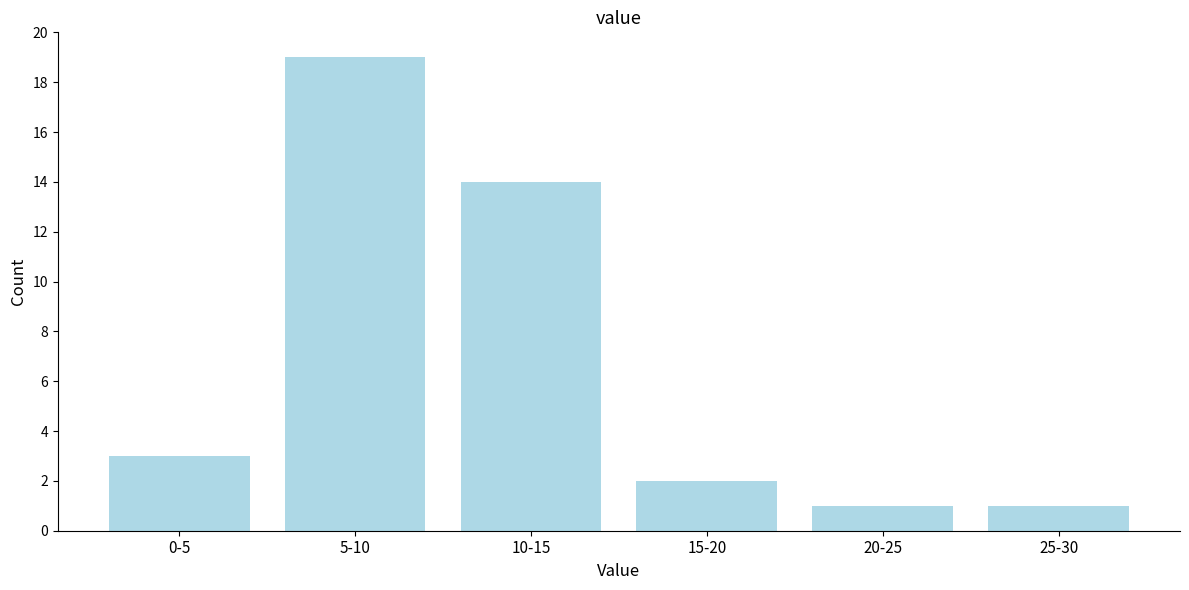

Reading left to right, list all the values displayed in this chart.

0-5=3	5-10=19	10-15=14	15-20=2	20-25=1	25-30=1